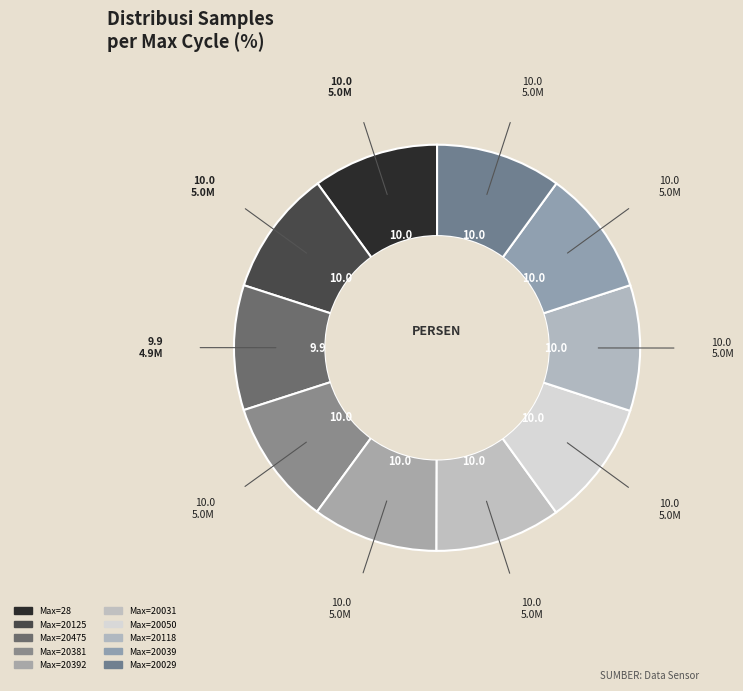

How many segments does this pie chart have?

10